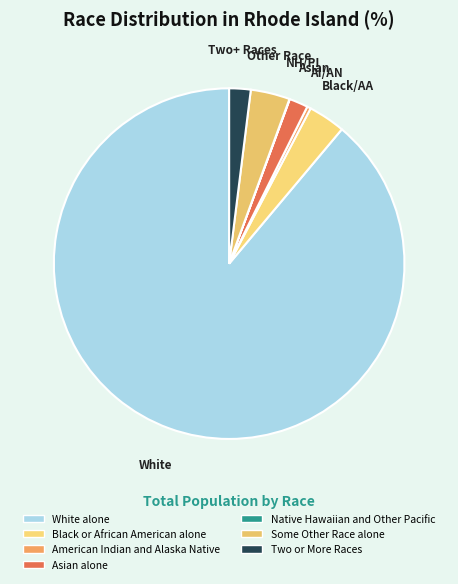

To the nearest percent, what is the difference between the largest and smallest slice percentages?

89%